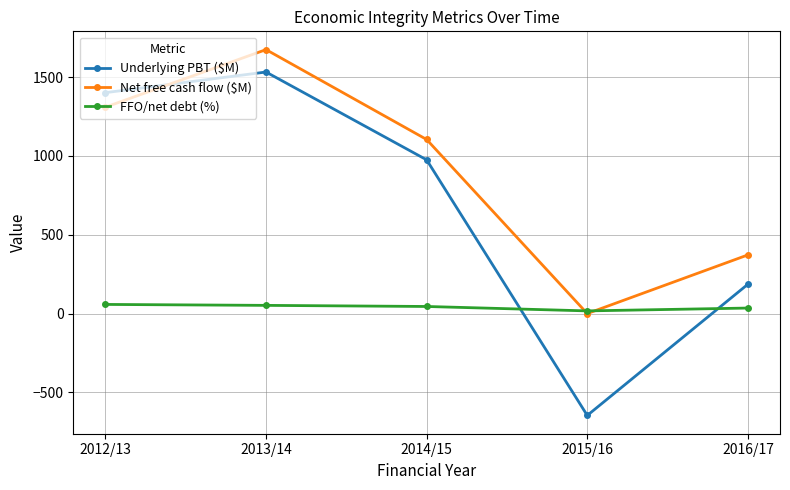

Where is the first local maximum for Net free cash flow ($M)?

2013/14